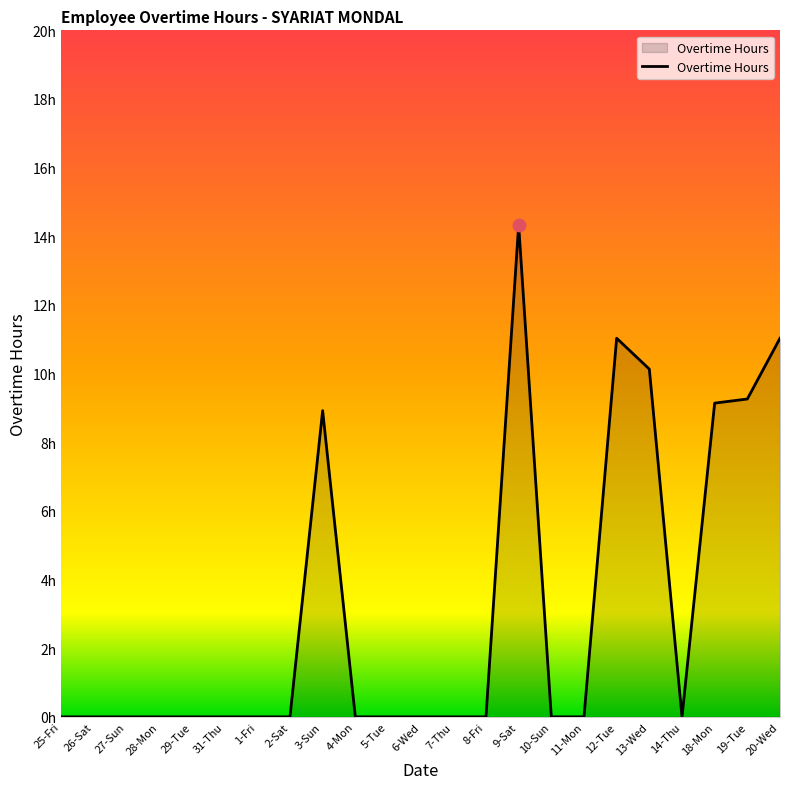

Which has a higher value, 10-Sun or 2-Sat?

10-Sun